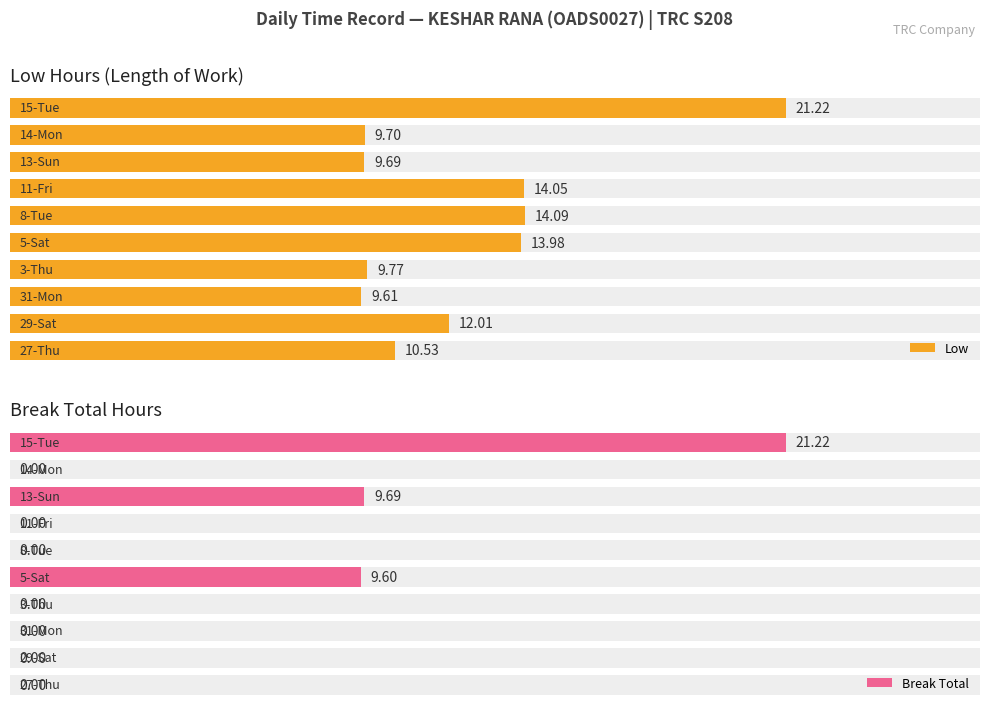

What is the value of the Low bar at the 3rd from the left?

9.6